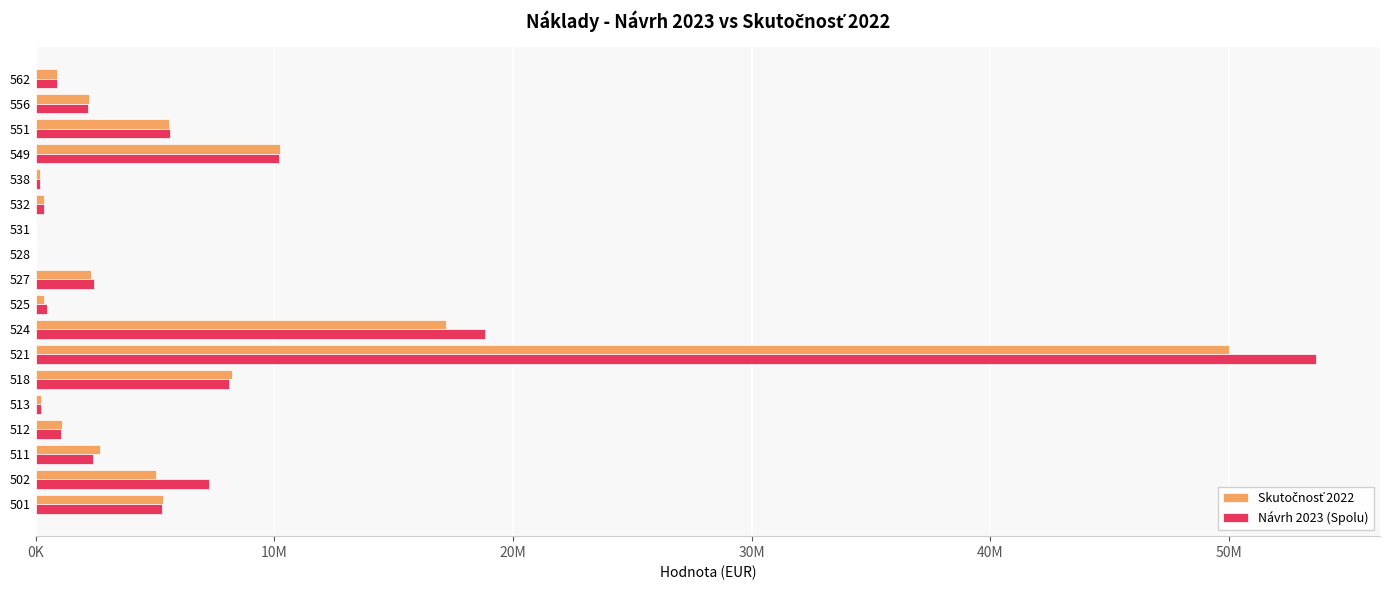

Rank the series by their average value, from highest to lowest.

Návrh 2023 (Spolu), Skutočnosť 2022